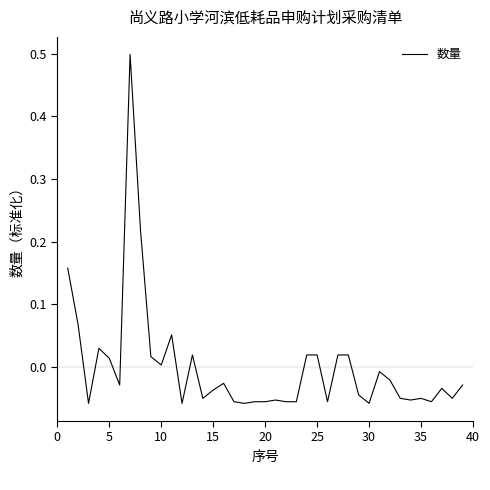

What is the difference between the maximum and minimum values?

0.6